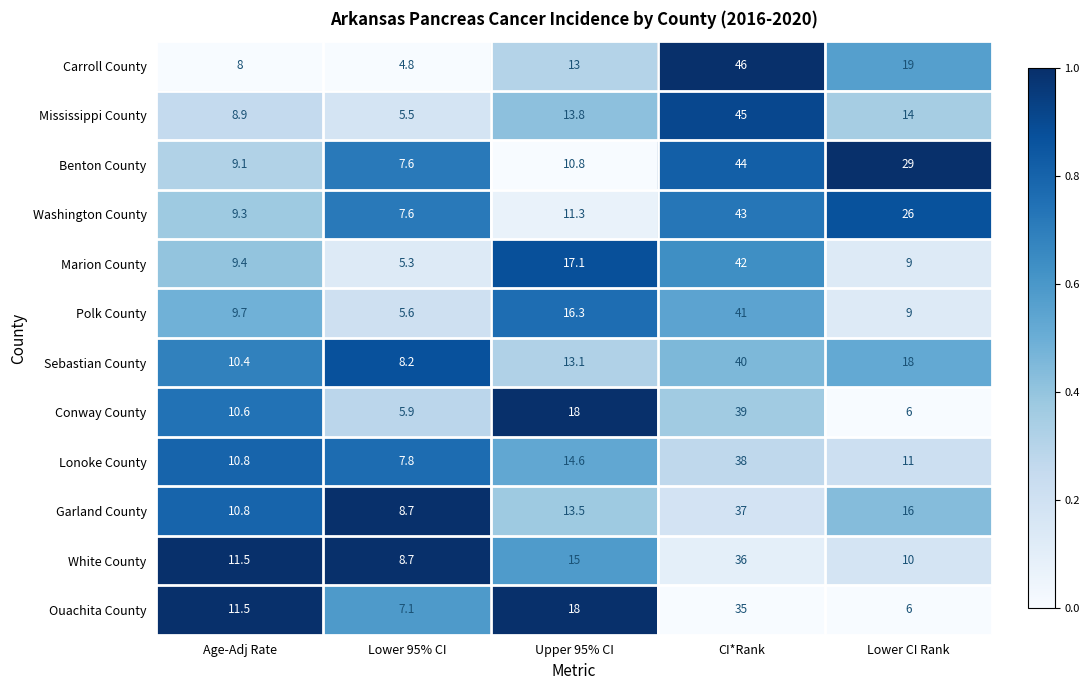

The value of Conway County at CI*Rank is 39.0. True or false?

True